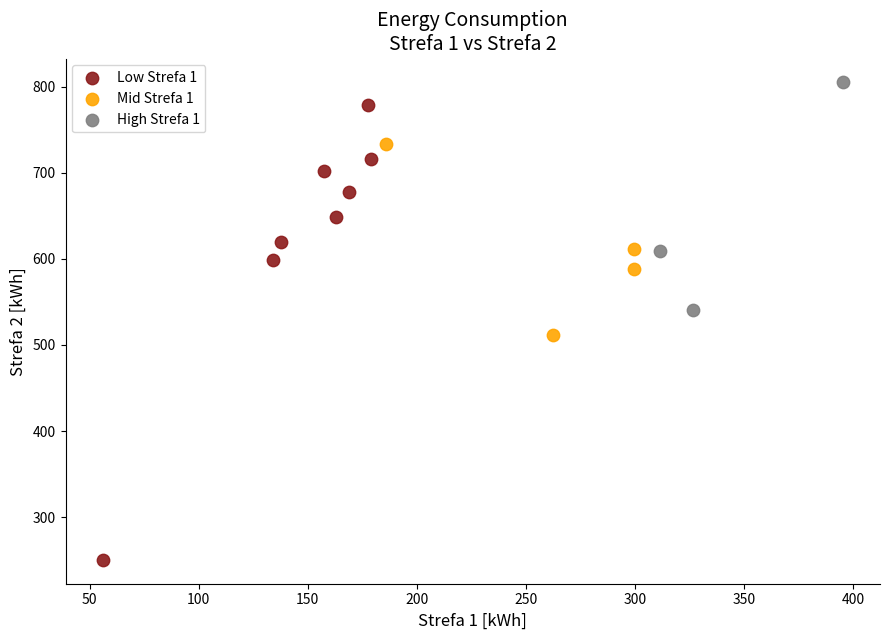

Which series reaches the minimum Y coordinate?

Low Strefa 1